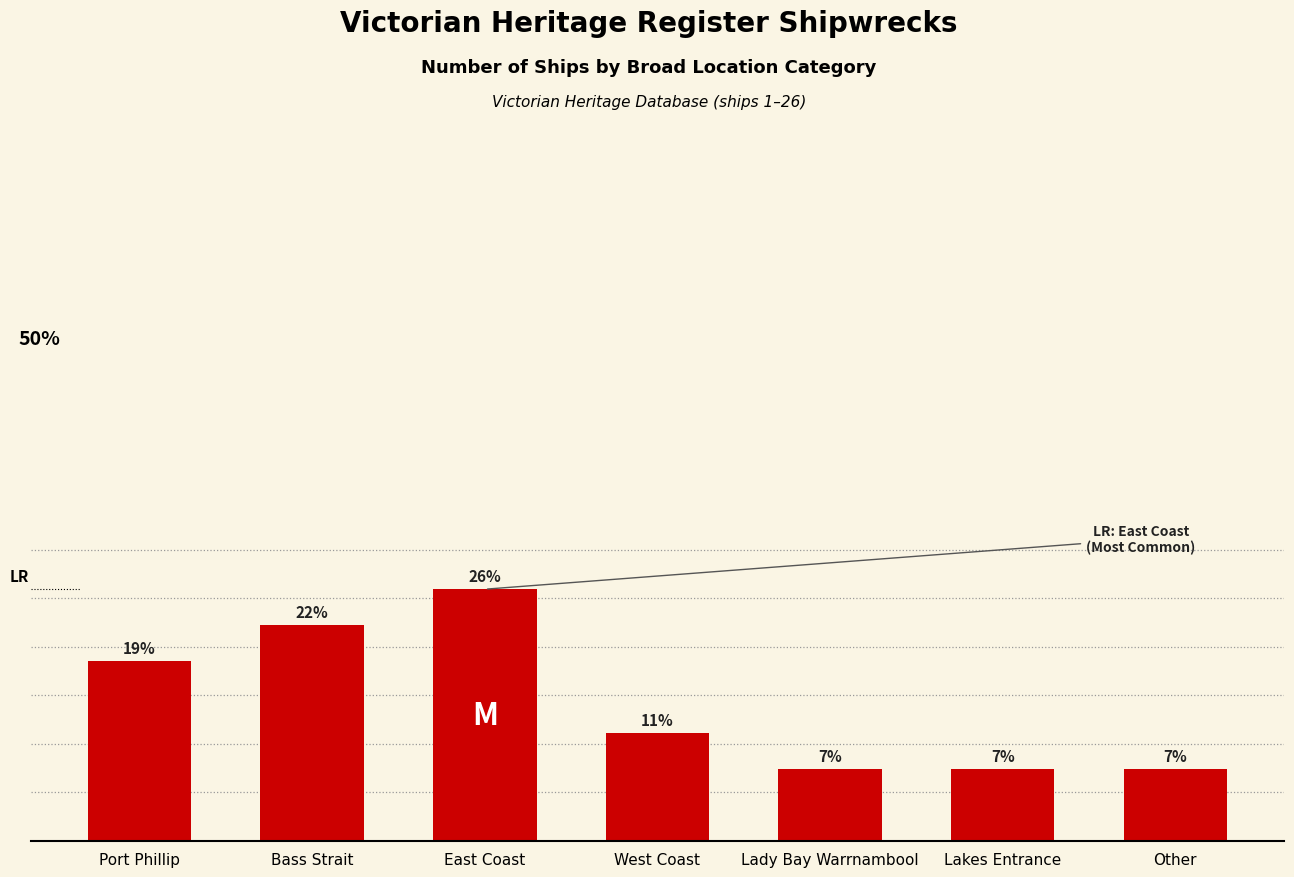

The chart shows a value of 7.4 at Other. True or false?

True